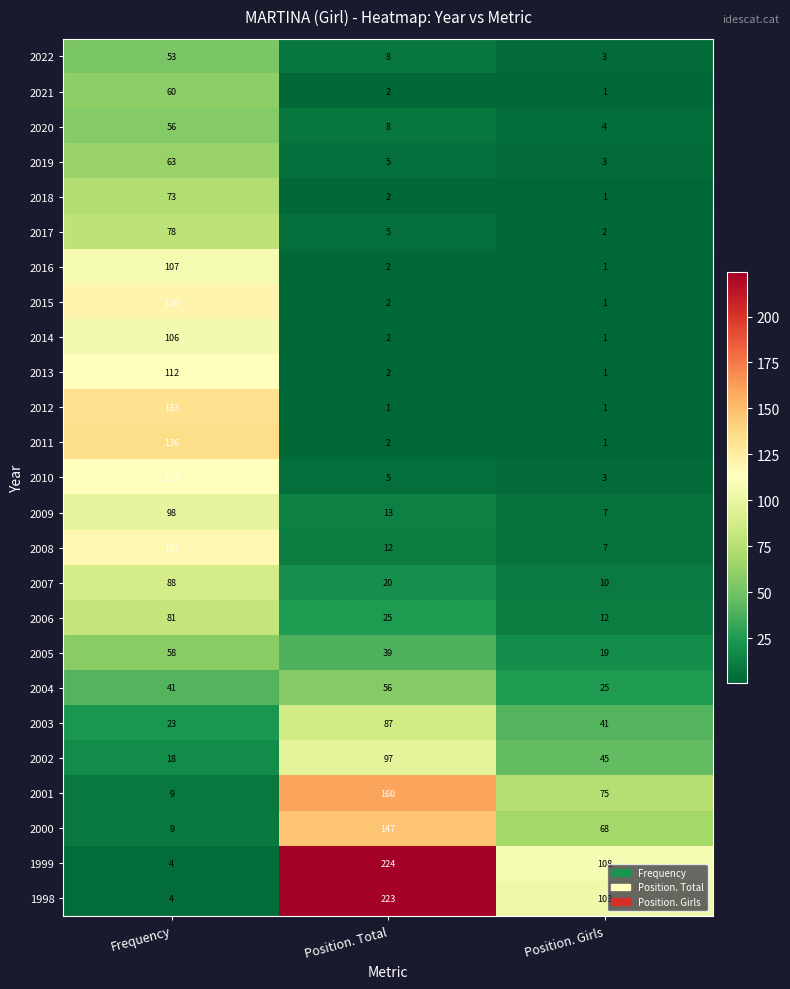

What is the total value across all series at Position. Total?

1149